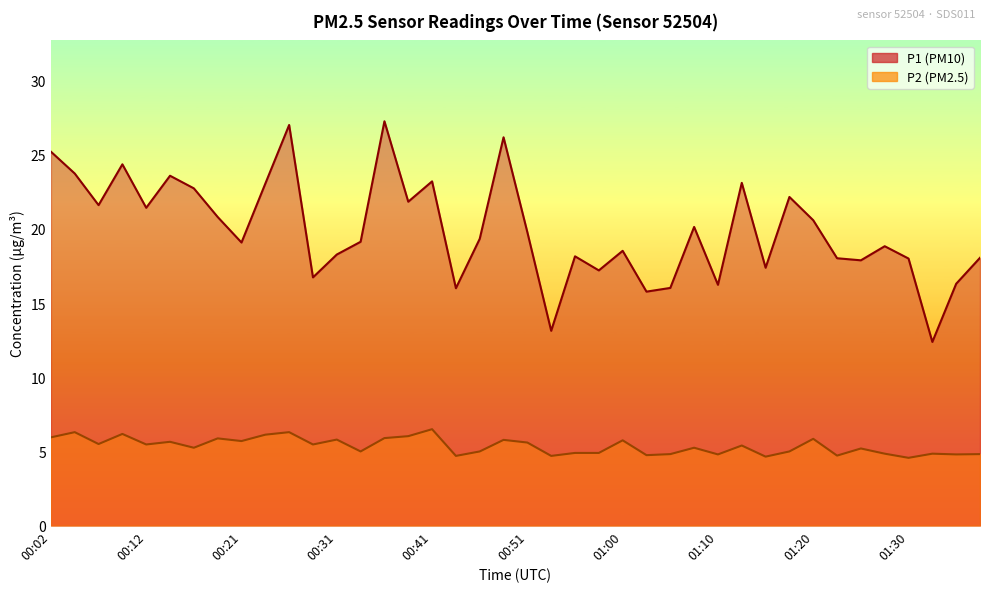

Does the chart have visible grid lines?

No